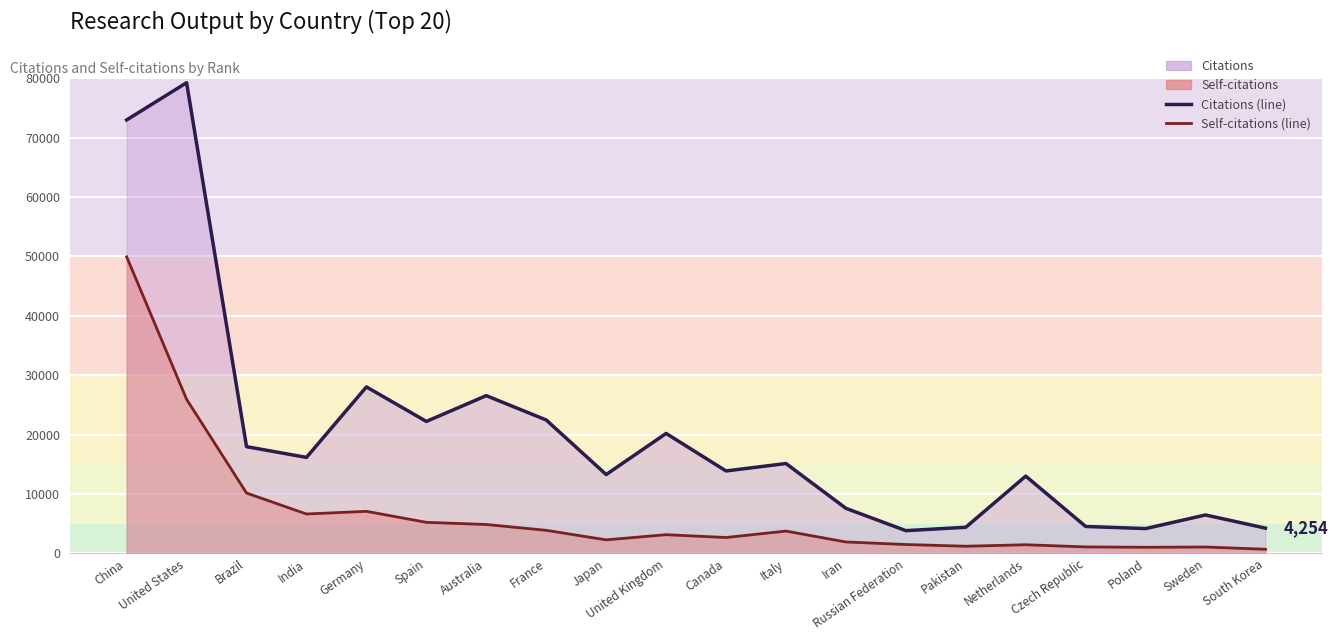

Where is Citations (line) nearest to the value 41539?

Germany